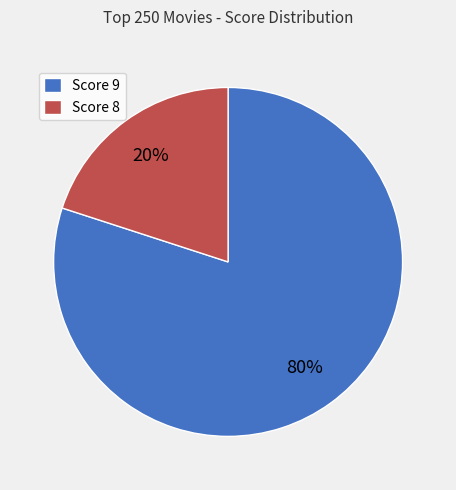

Is Score 9 the majority of the pie?

Yes